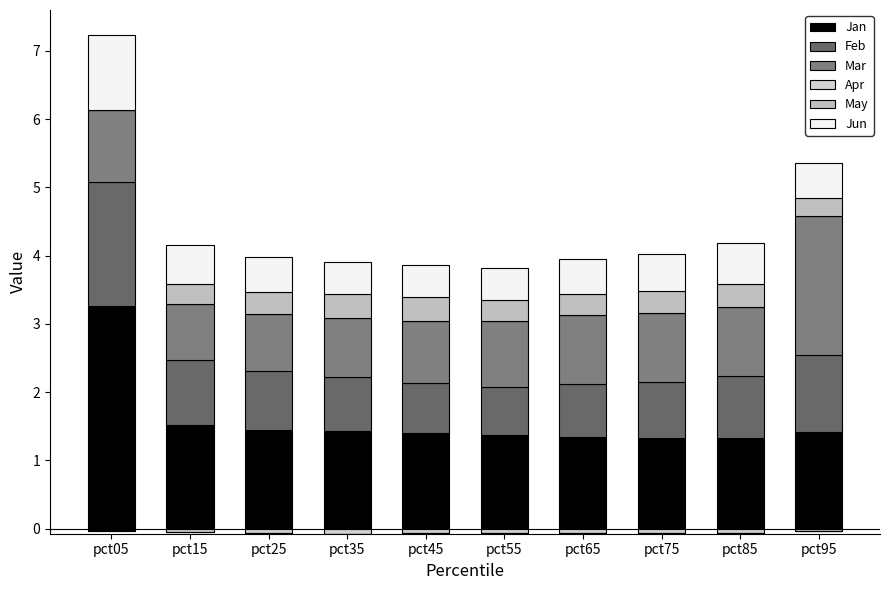

Which series changed the most between pct05 and pct85?

Jan